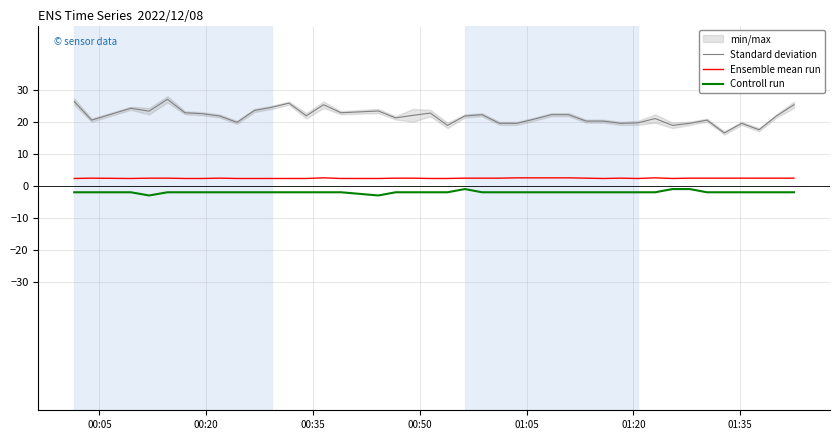

What is the lowest value of the Controll run series?

-3.0